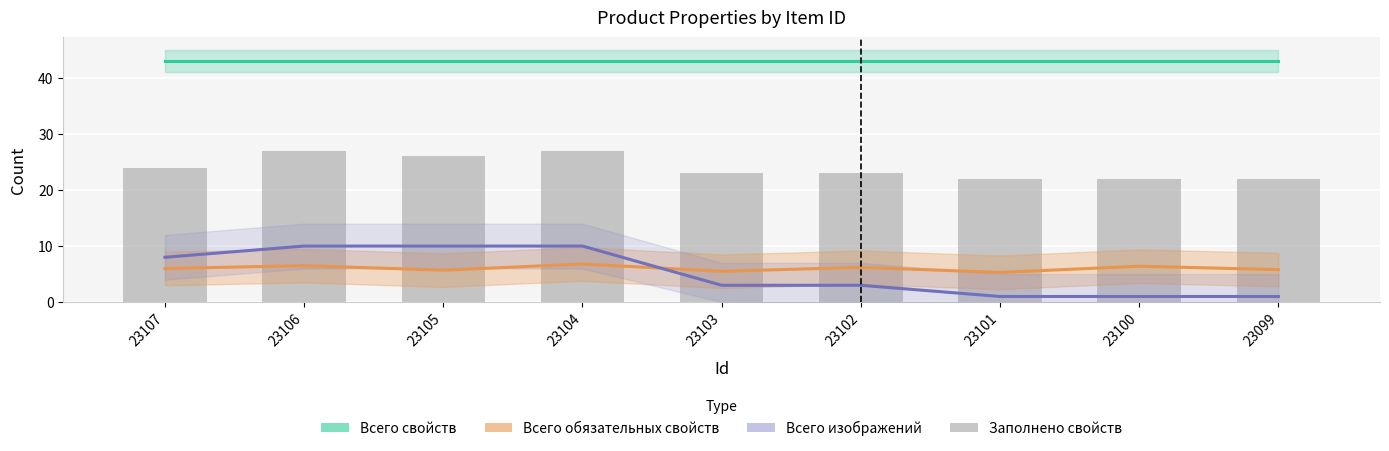

What is the sum of the Всего свойств values at 23099 and 23106?

86.0